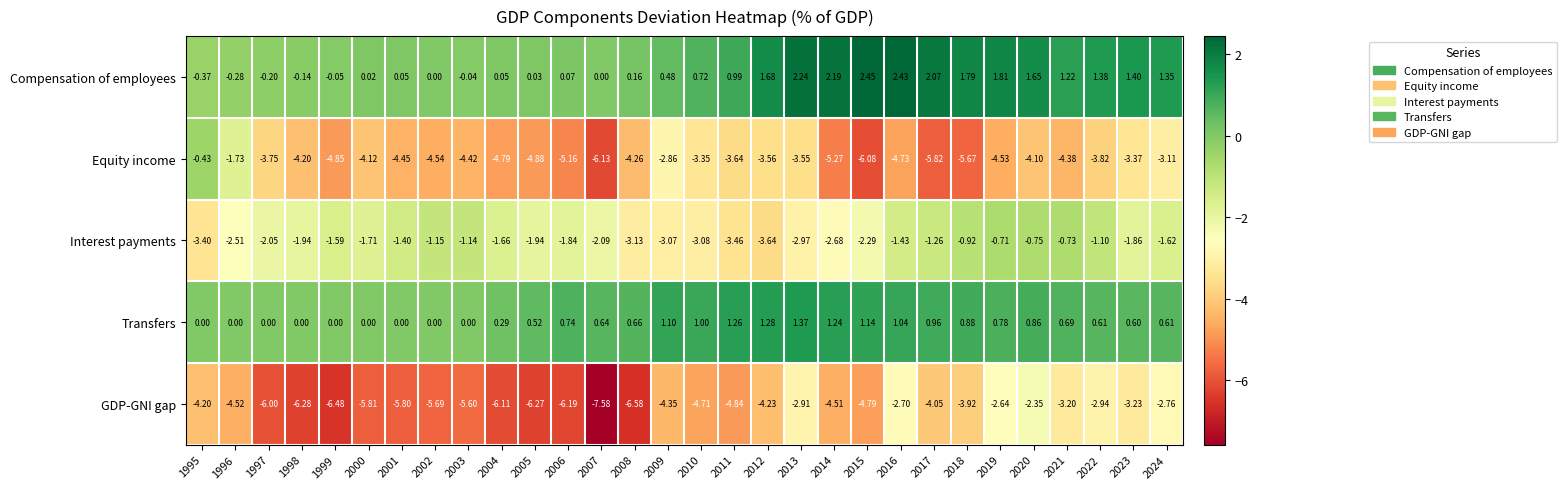

Which series has the widest spread of values?

Equity income